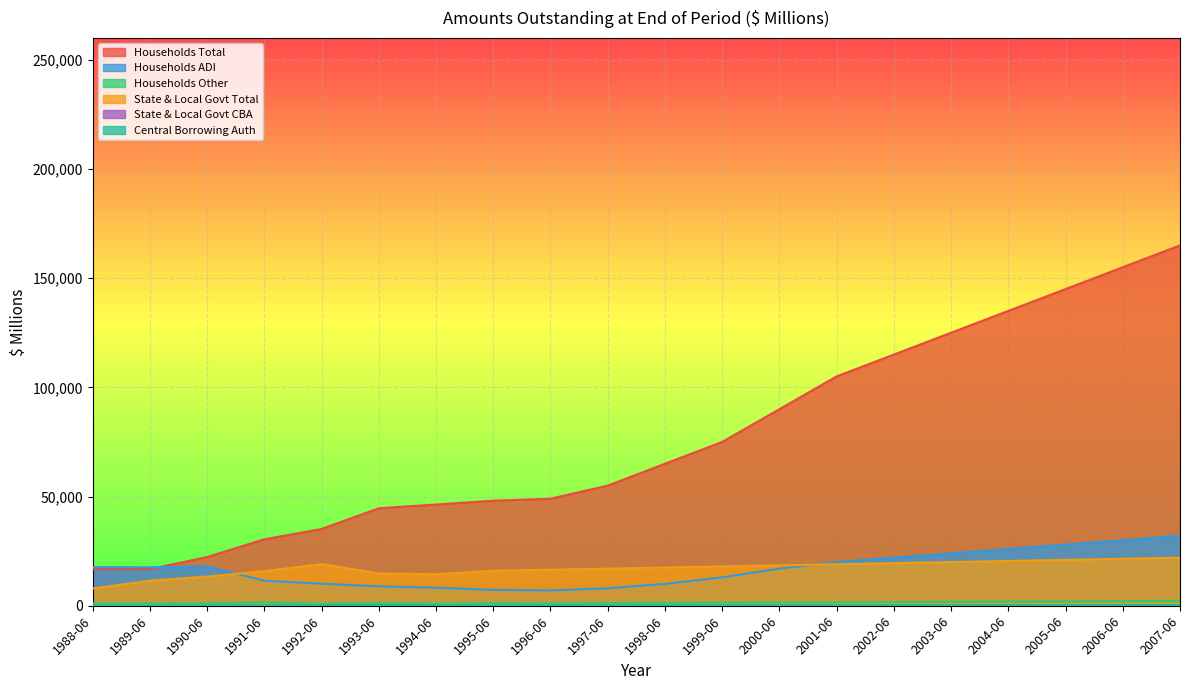

List the labels in order of State & Local Govt Total value, smallest first.

1988-06, 1989-06, 1990-06, 1994-06, 1993-06, 1991-06, 1995-06, 1996-06, 1997-06, 1998-06, 1999-06, 2000-06, 2001-06, 1992-06, 2002-06, 2003-06, 2004-06, 2005-06, 2006-06, 2007-06